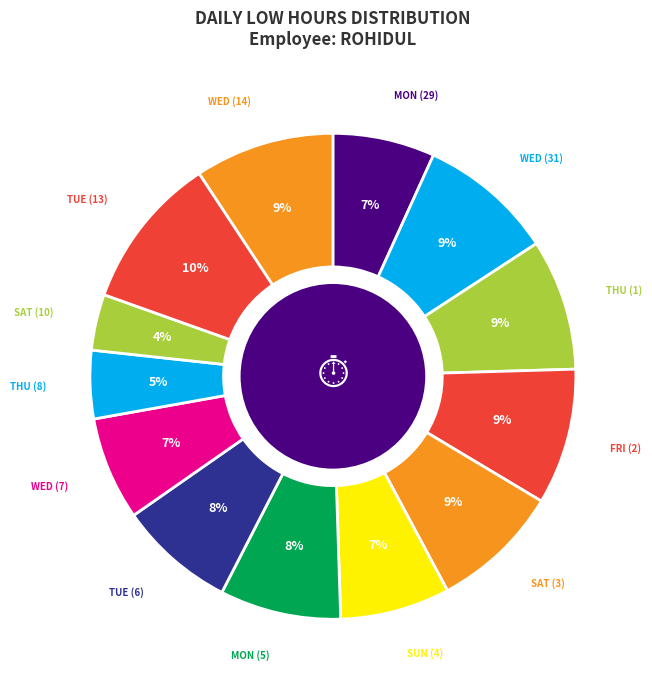

To the nearest percent, what is the average slice percentage?

8%